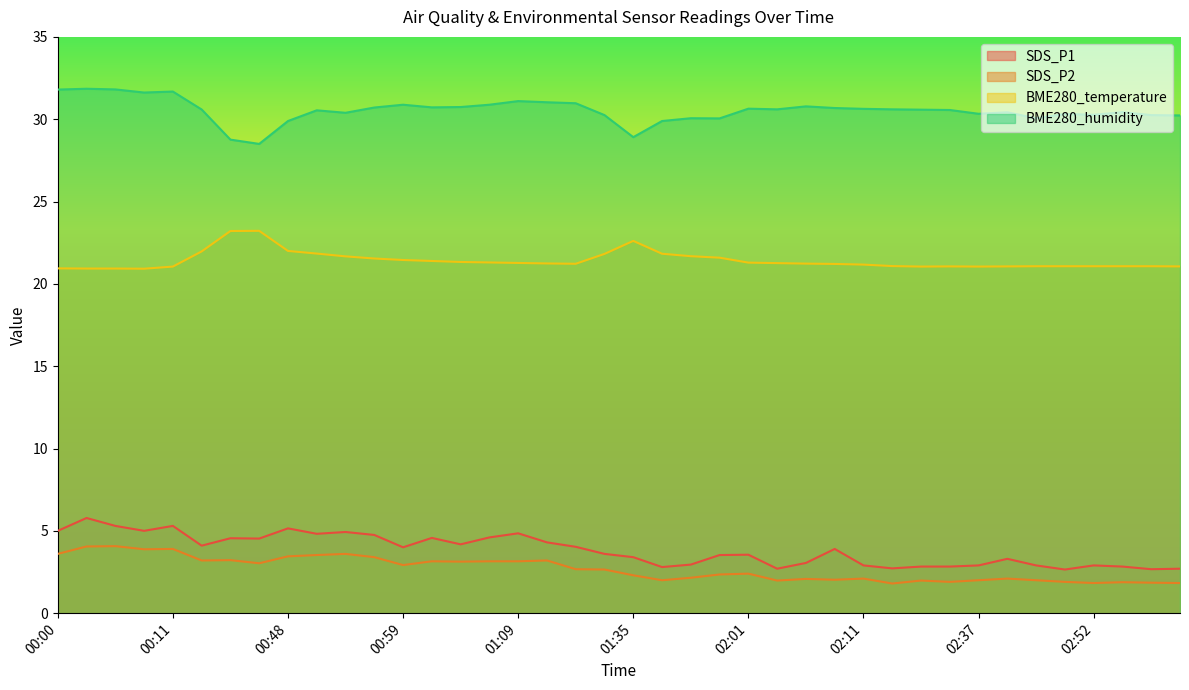

Which category has the highest value across all series?

00:03